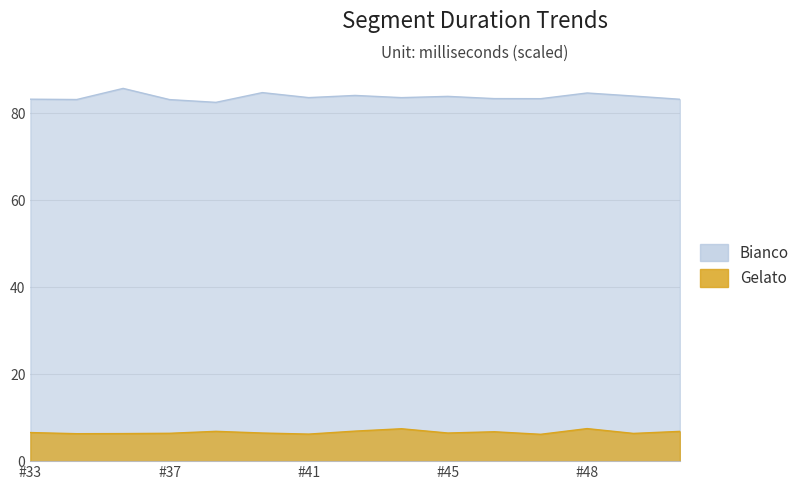

How many lines are shown in the chart?

2